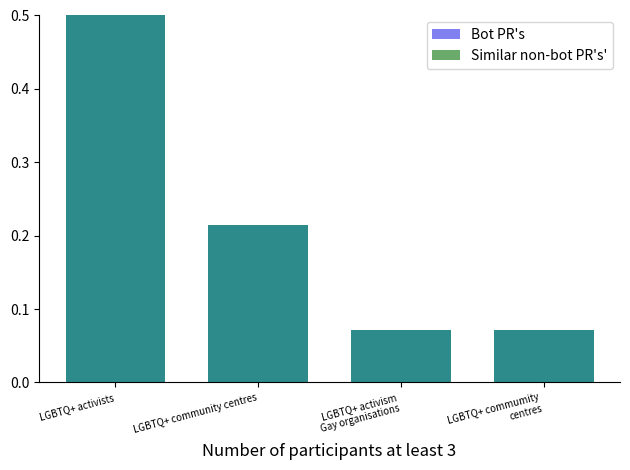

At which label does Similar non-bot PR's' reach its peak?

LGBTQ+ activists